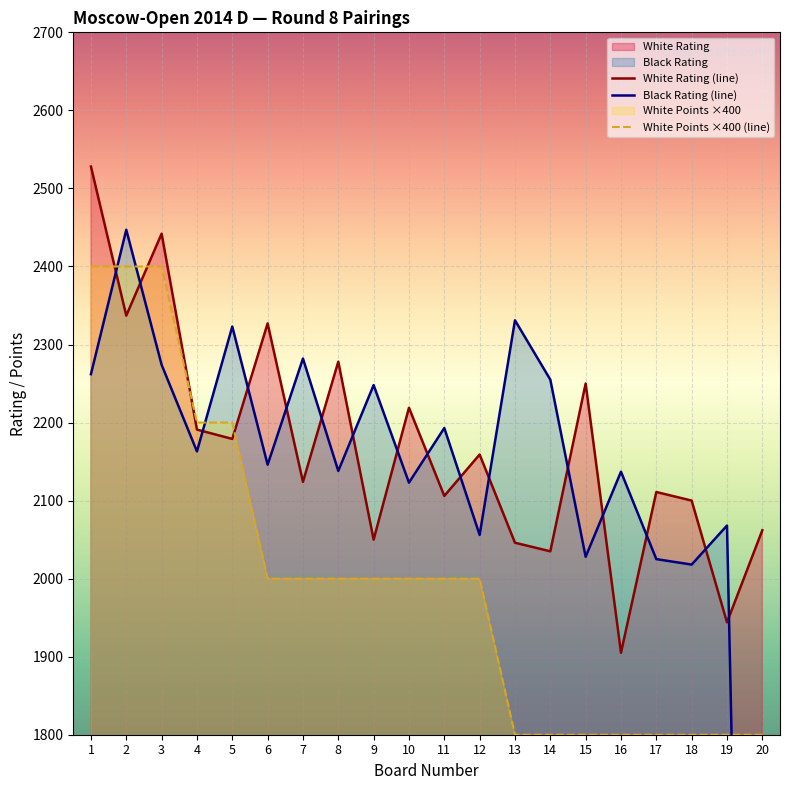

The value of White Rating (line) at 7 is 2124. True or false?

True